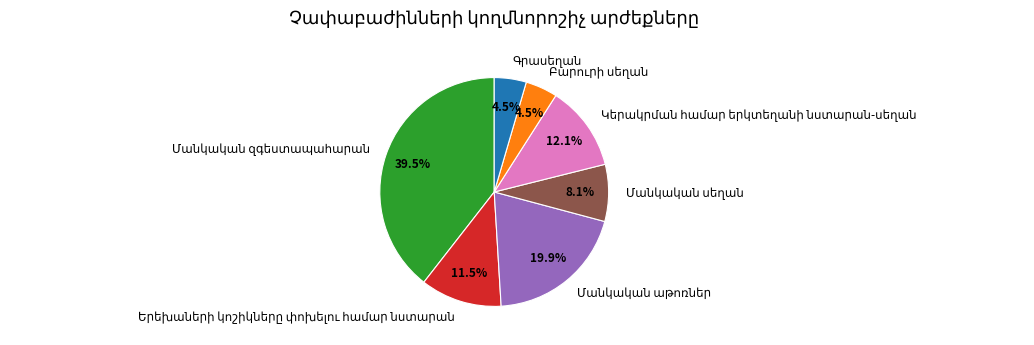

Does any single category account for the majority?

No